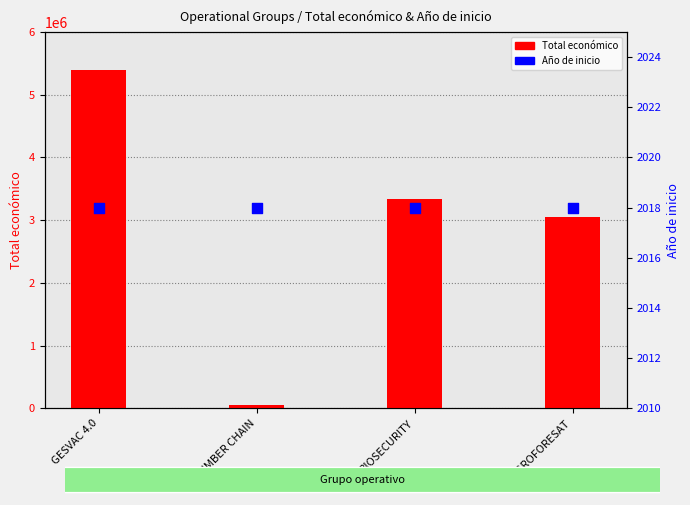

Which series contains the highest Y value?

Total económico